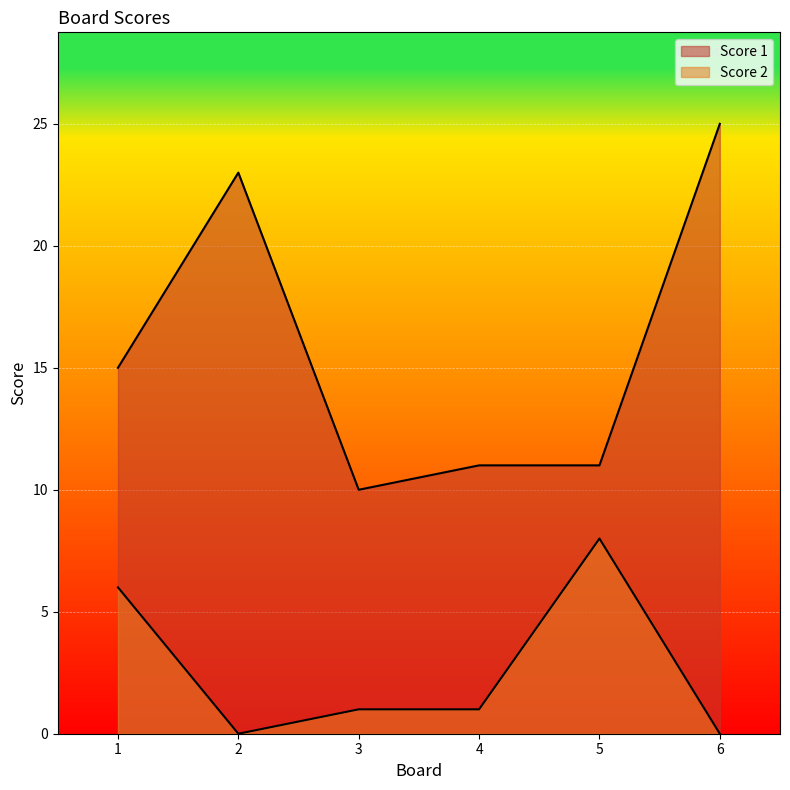

Reading left to right, transcribe all the data shown in this chart.

Score 1: 1=15	2=23	3=10	4=11	5=11	6=25
Score 2: 1=6	2=0	3=1	4=1	5=8	6=0